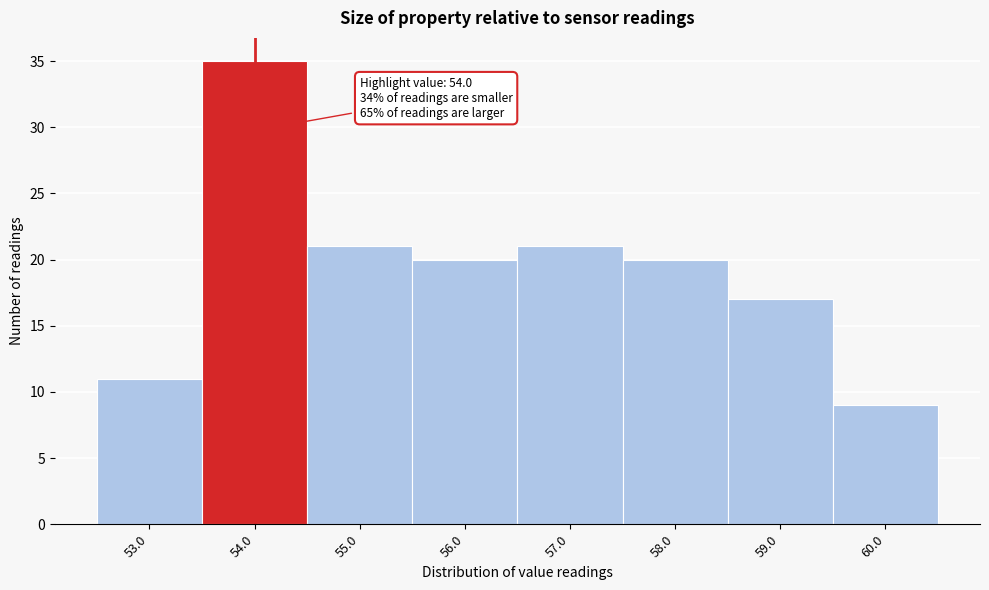

Over which range of the x-axis is the bar tallest?

53.5 to 54.5